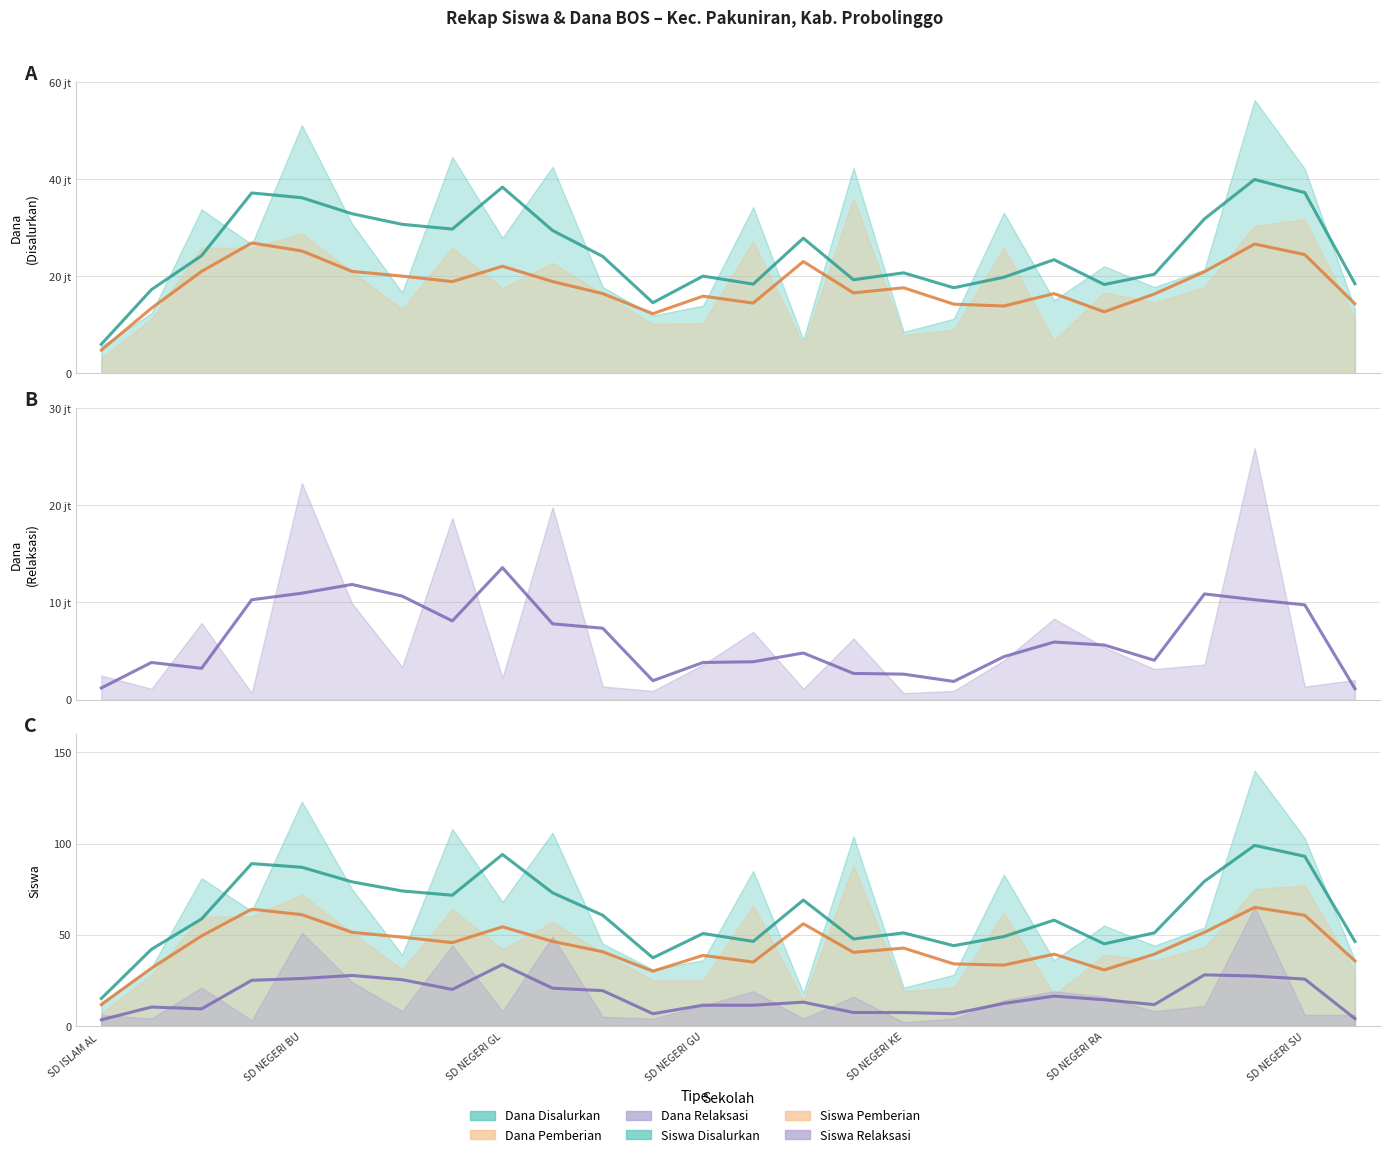

True or false: Dana Pemberian has a value of 21101181 at SD NEGERI BUCOR WETAN I.

False